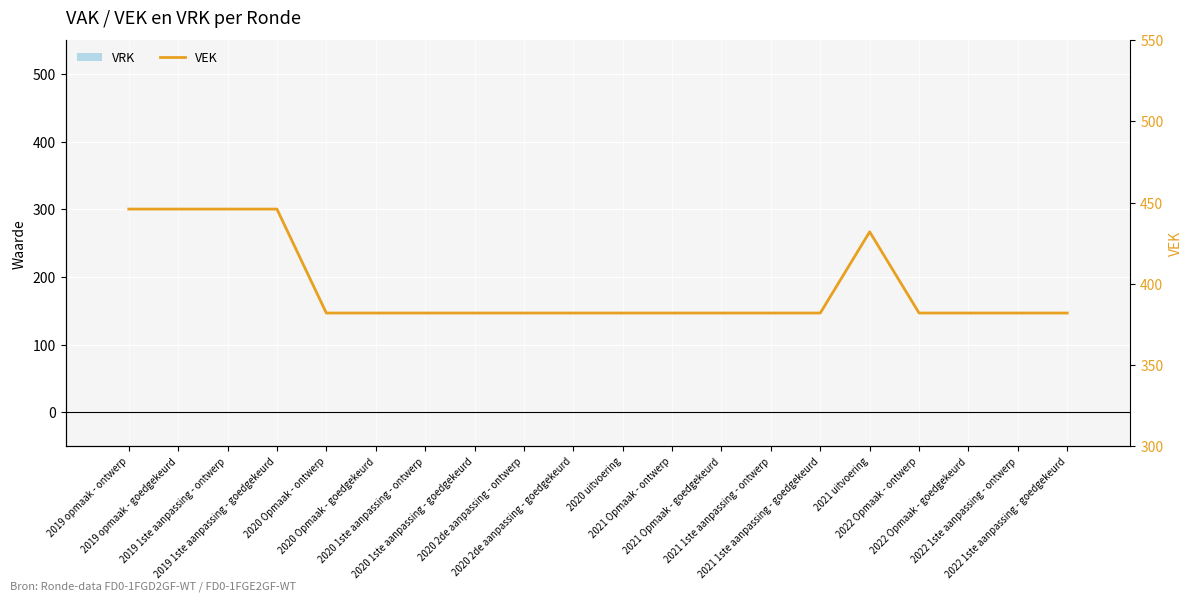

List the series in order of their overall mean, highest first.

VEK, VRK